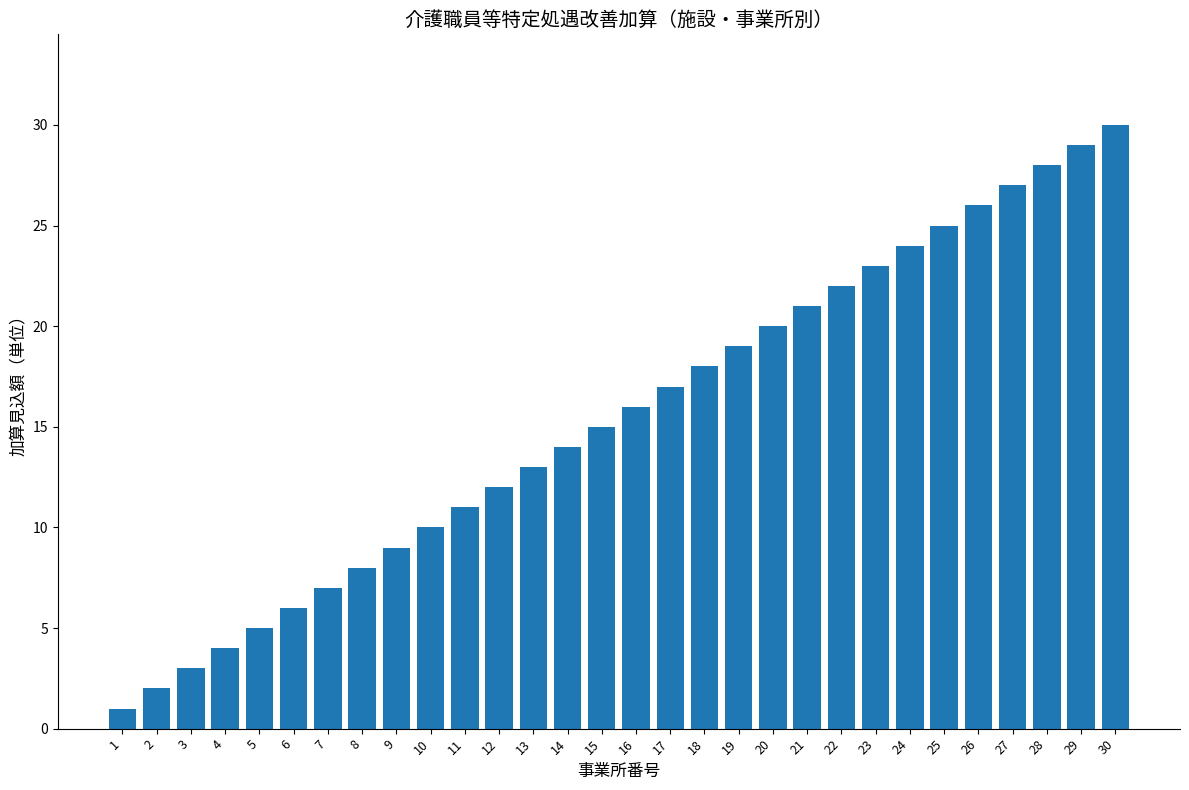

Between 1 and 24, which is larger?

24